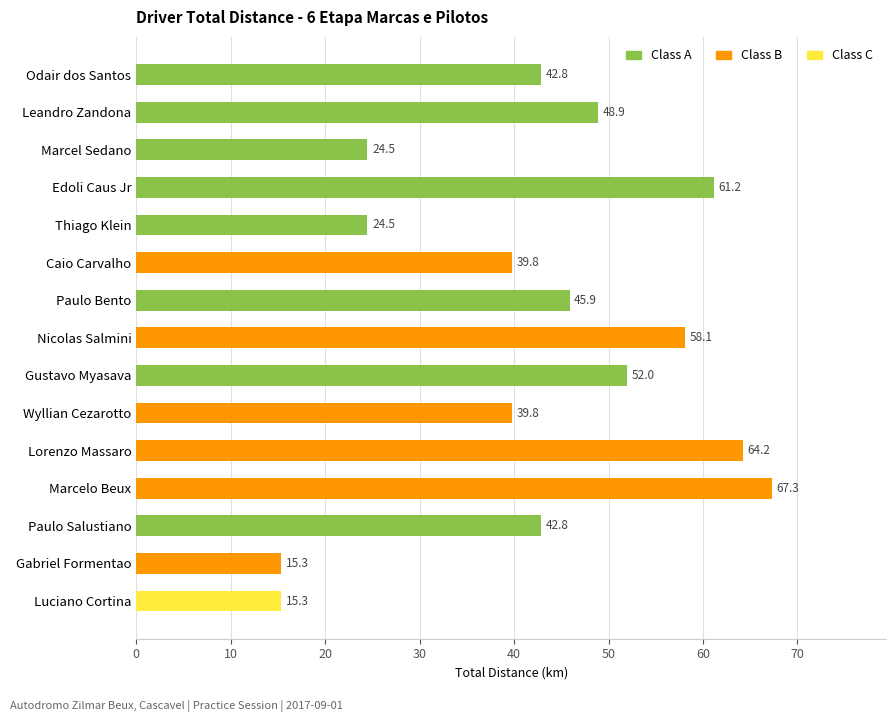

How many values exceed 42?

9